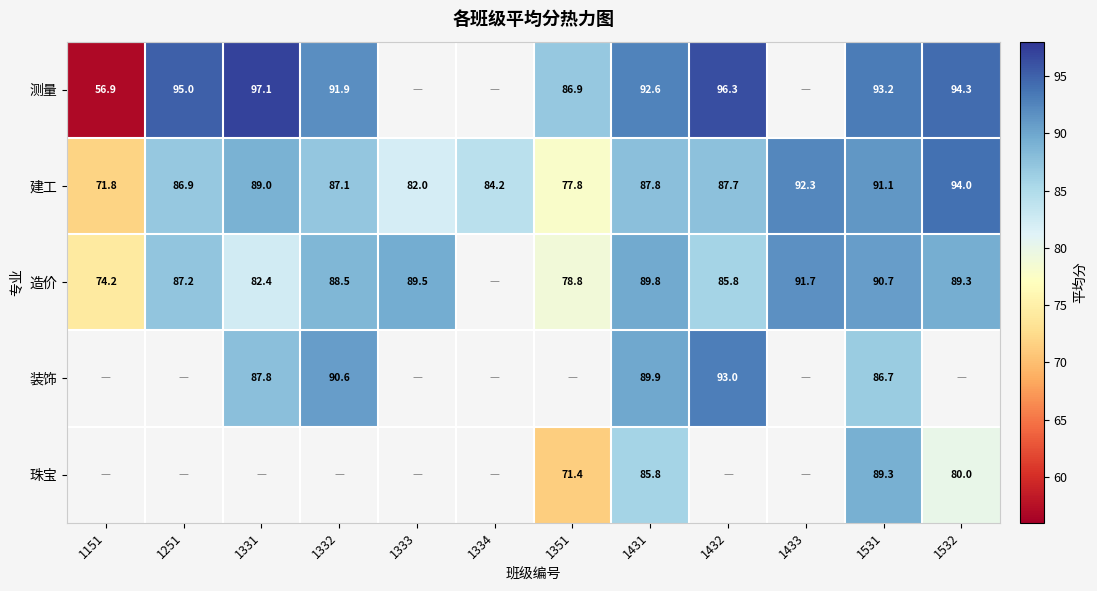

Is the value of 装饰 at 1432 greater than the value of 测量 at 1431?

Yes